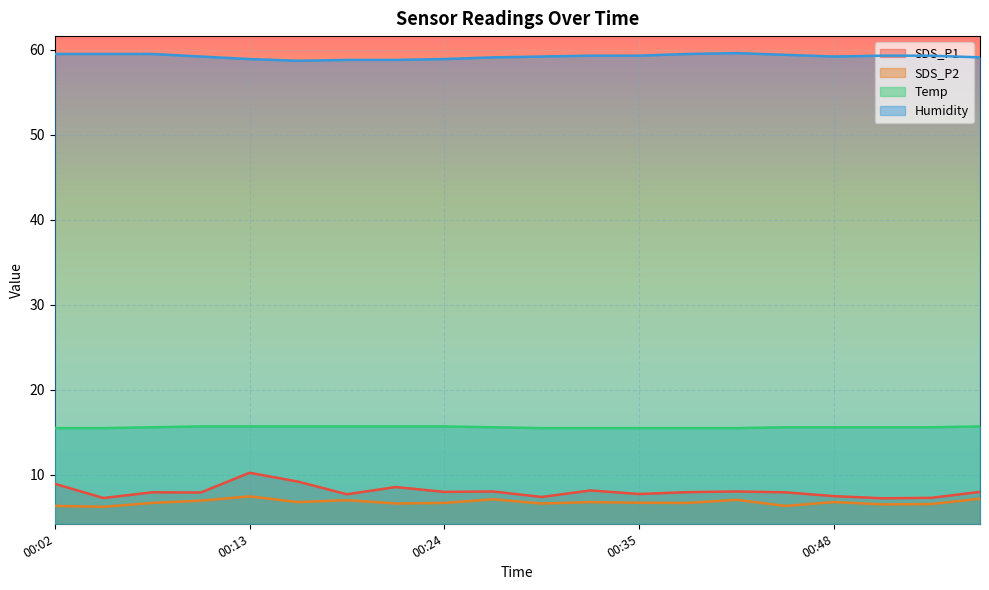

What is the sum of the SDS_P1 values at 00:27 and 00:32?

16.2